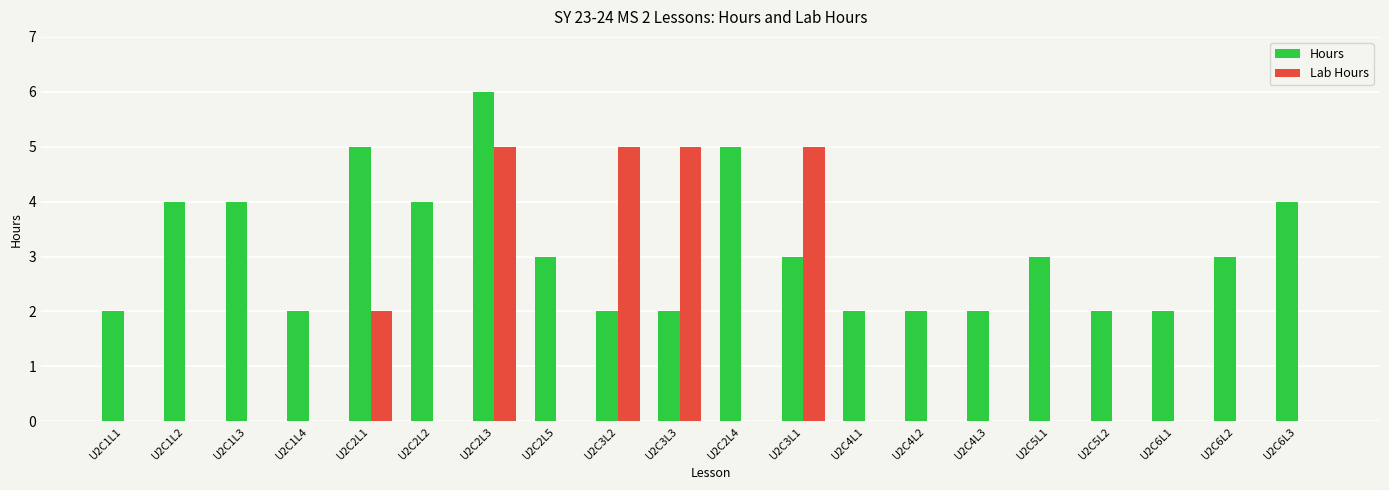

Is the value of Hours at U2C5L1 greater than the value of Lab Hours at U2C6L3?

Yes